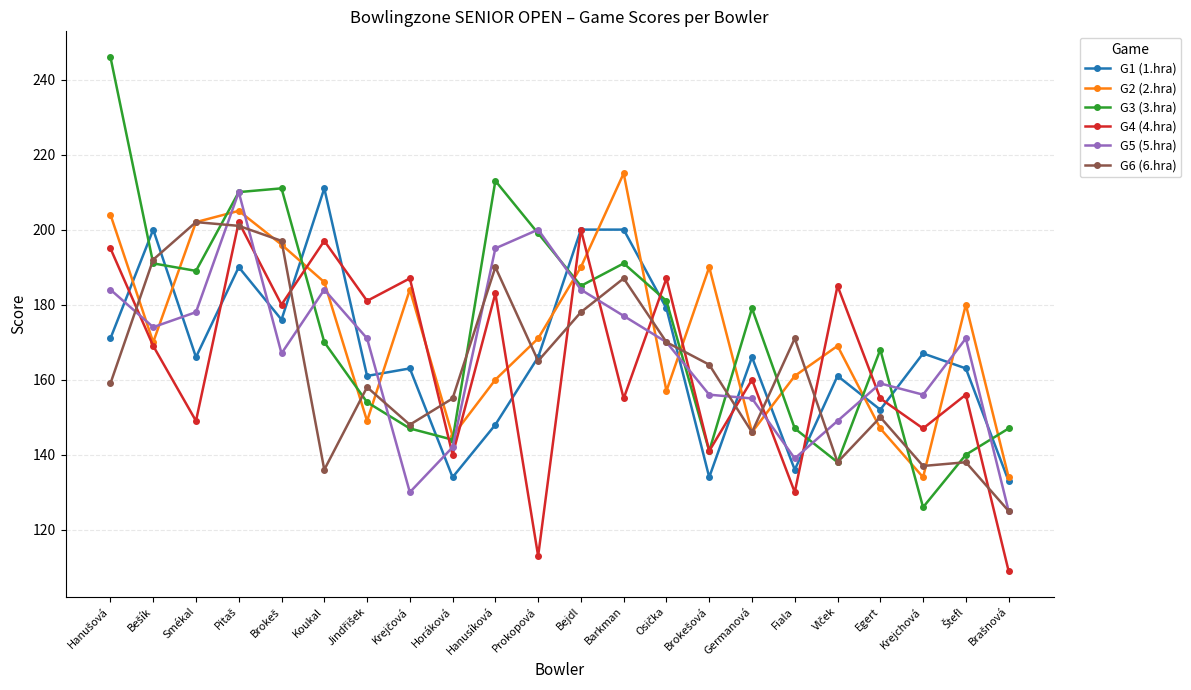

True or false: G2 (2.hra) has a value of 76 at Smékal.

False